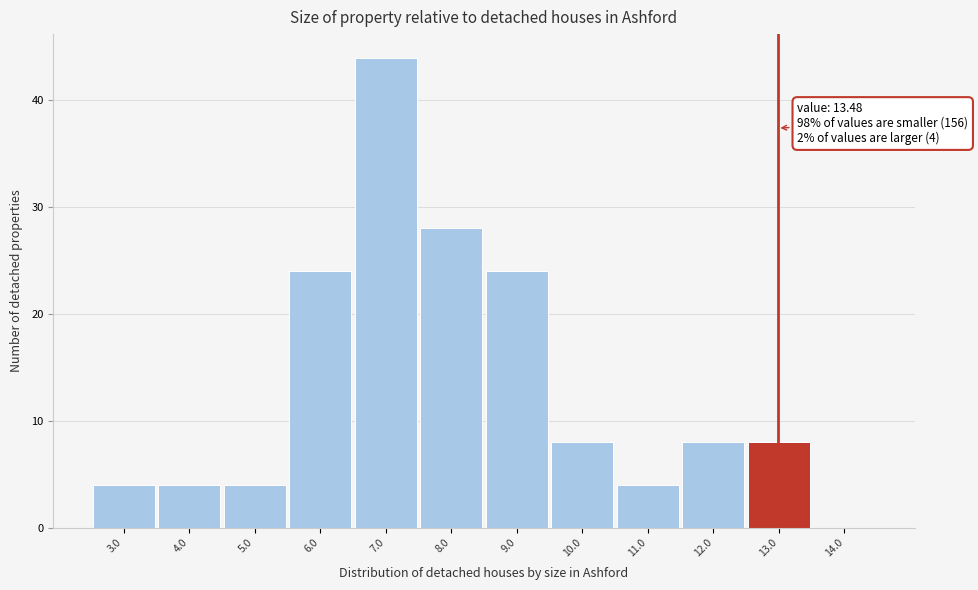

Reading right to left, extract all data points from this chart.

14.0=0	13.0=8	12.0=8	11.0=4	10.0=8	9.0=24	8.0=28	7.0=44	6.0=24	5.0=4	4.0=4	3.0=4